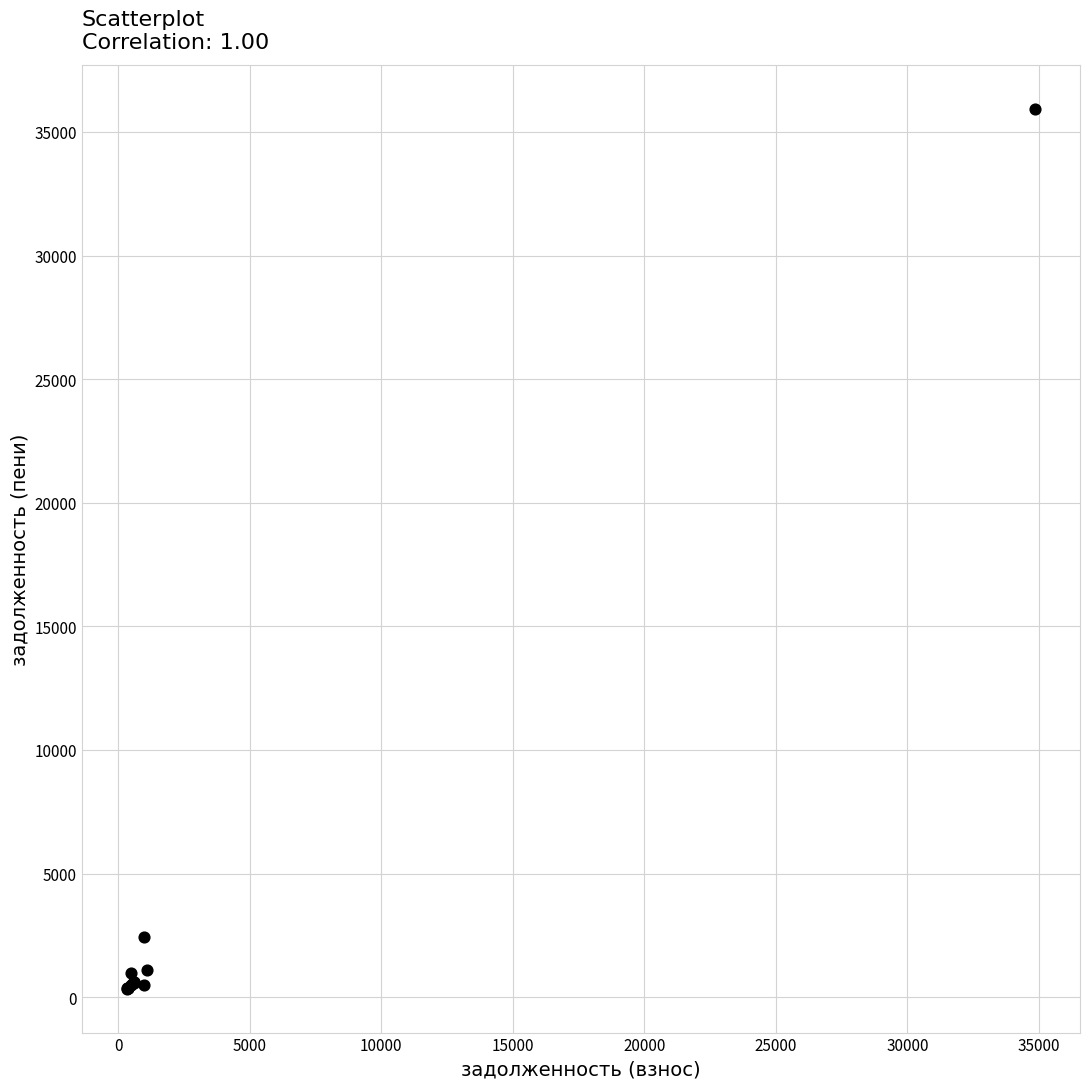

What Y value in the scatter plot is closest to 18139?

2447.0